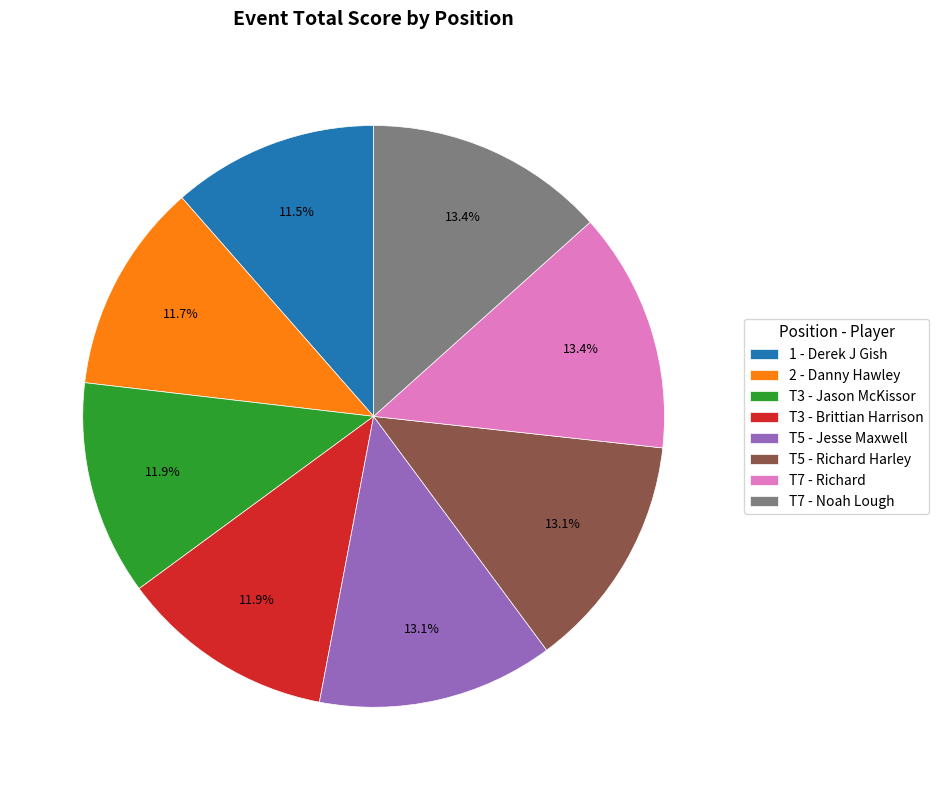

How many segments does this pie chart have?

8